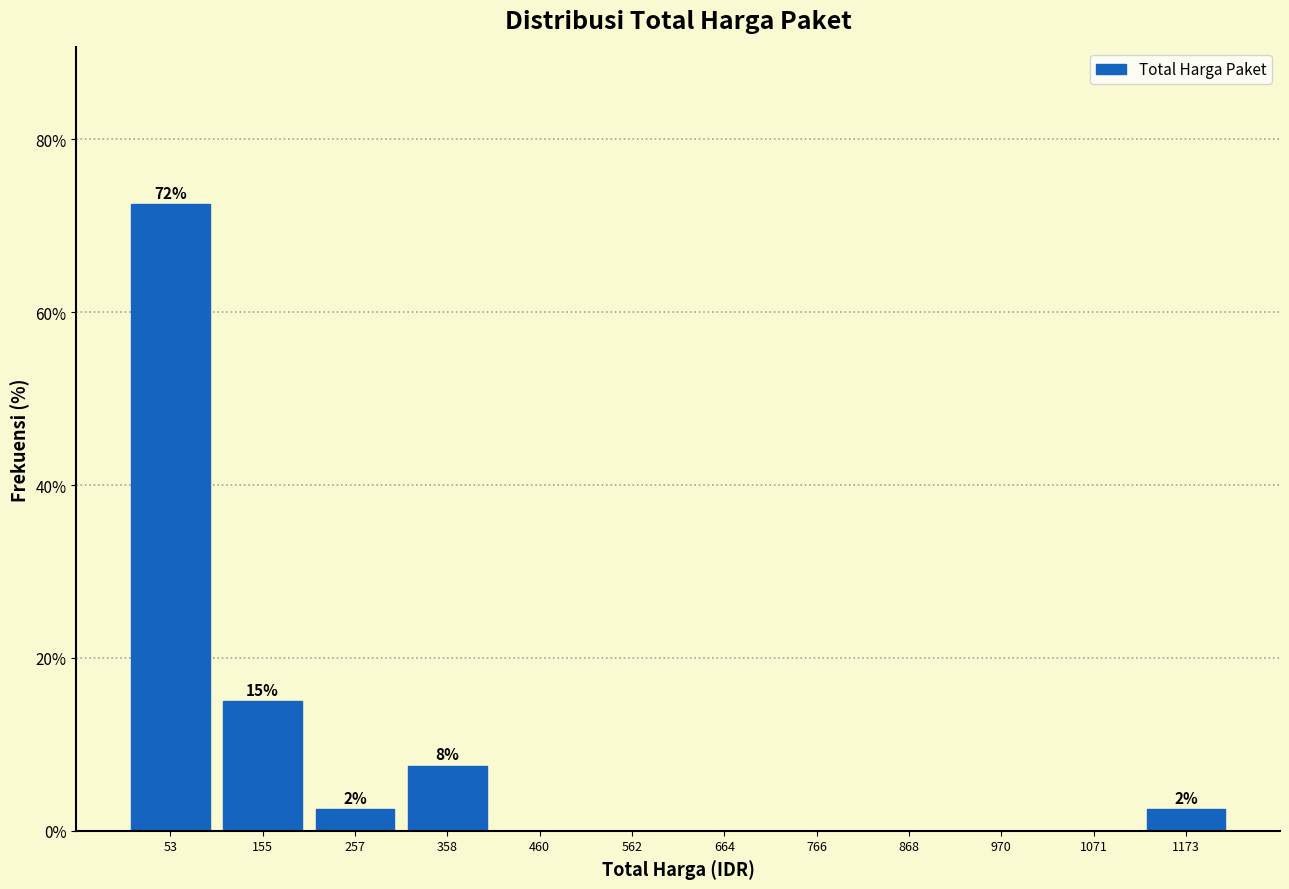

Over which range of the x-axis is the bar tallest?

0 to 100